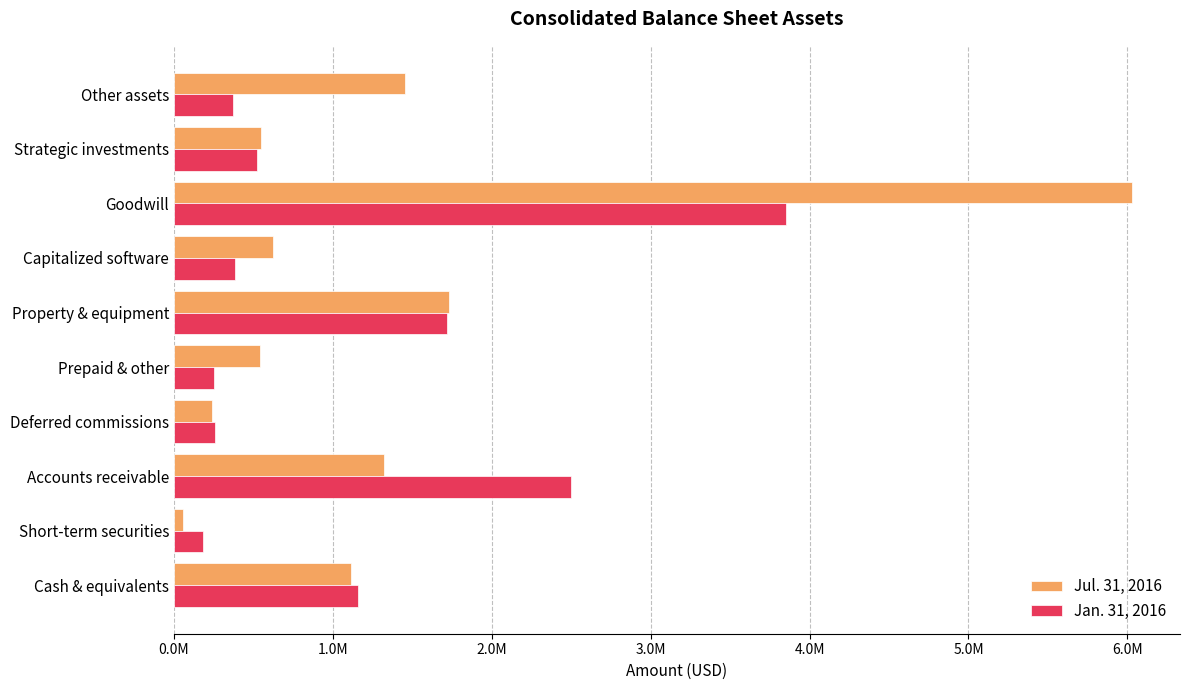

What are all the series names shown in the legend?

Jul. 31, 2016, Jan. 31, 2016